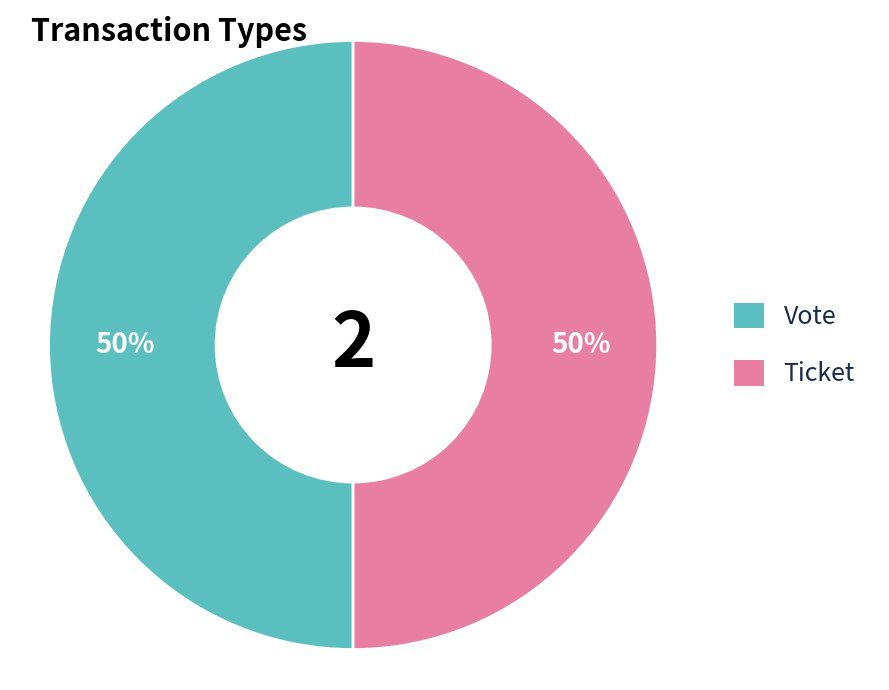

How many slices are in this pie chart?

2